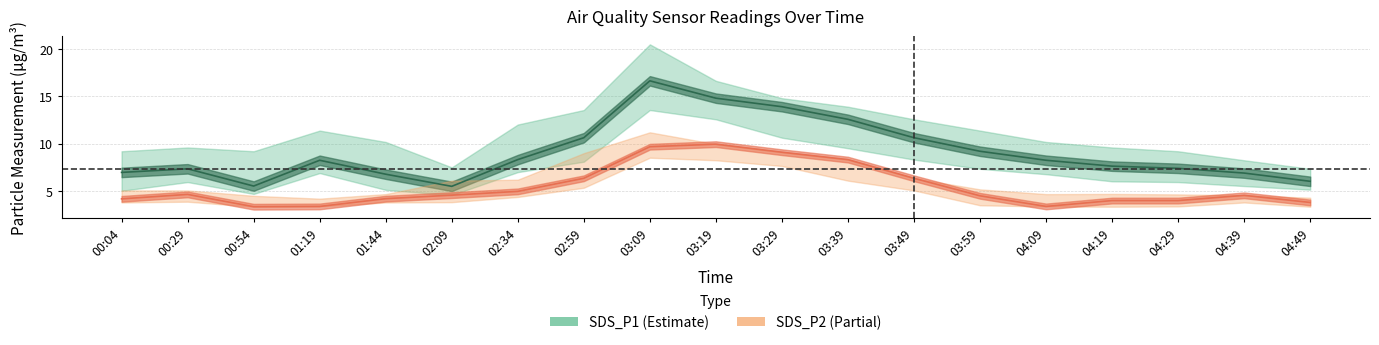

How many times do SDS_P1_lower and SDS_P2_upper cross each other?

5